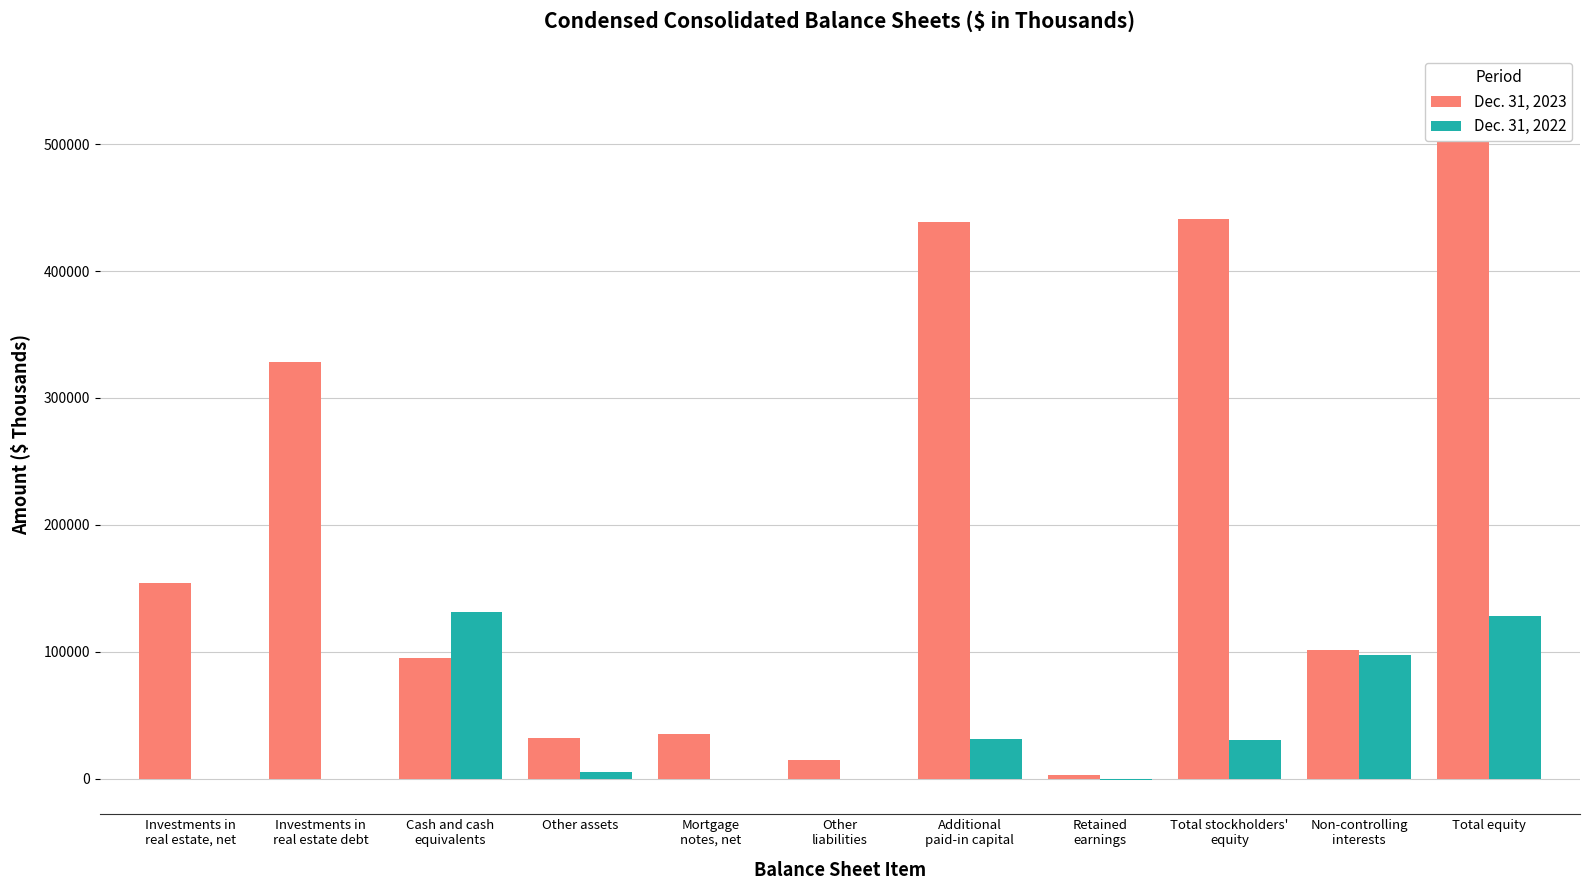

What is the lowest value of the Dec. 31, 2022 series?

-815